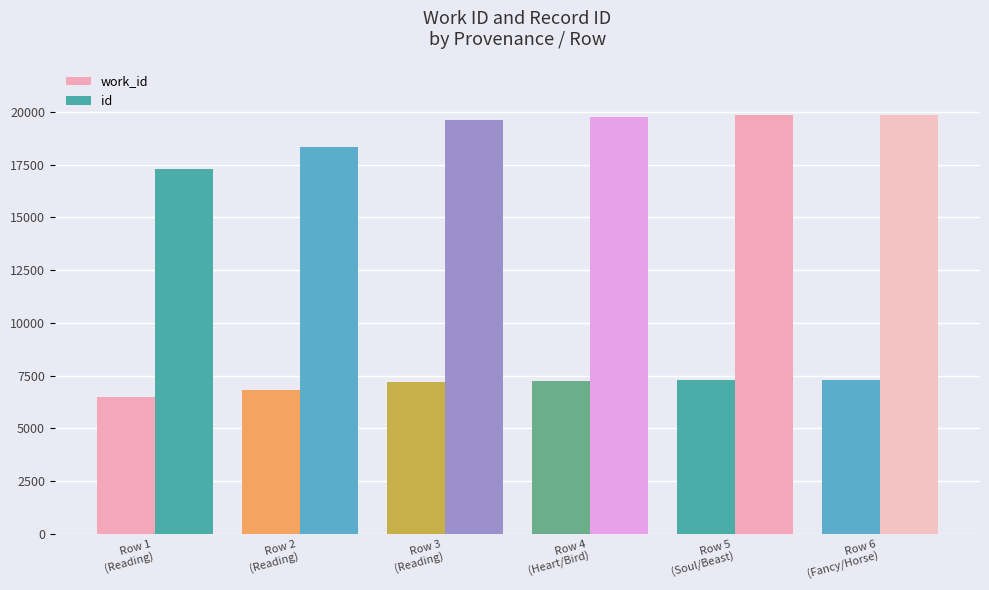

What is the sum of the id values at Row 5
(Soul/Beast) and Row 4
(Heart/Bird)?

39582